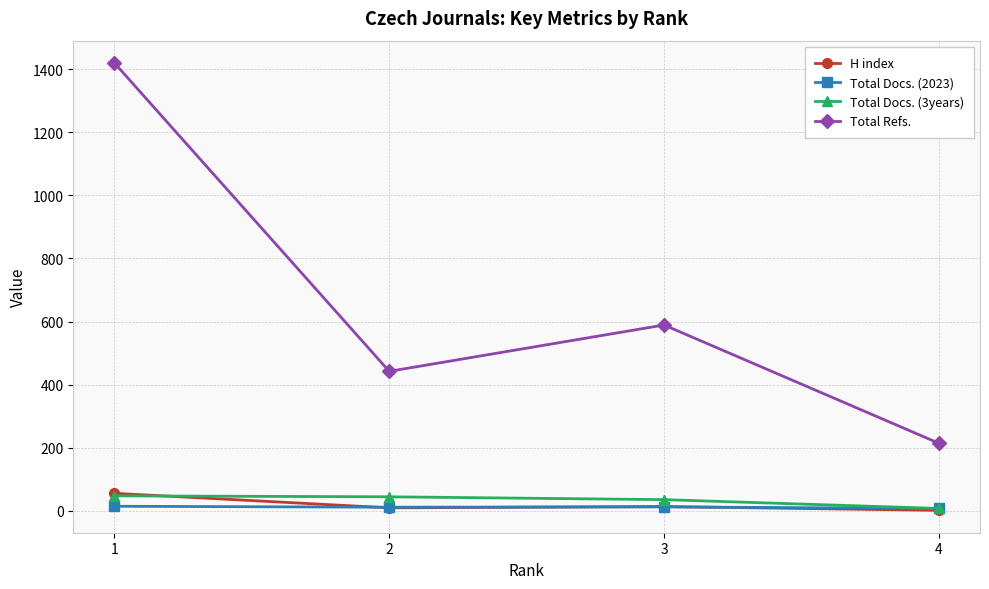

Count the number of data series in this chart.

4